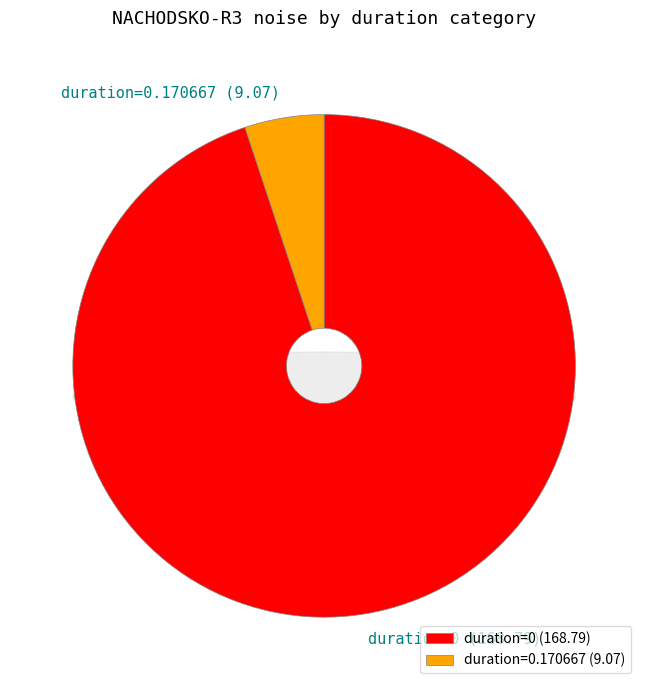

Is the sum of 0 and 0 greater than half?

No